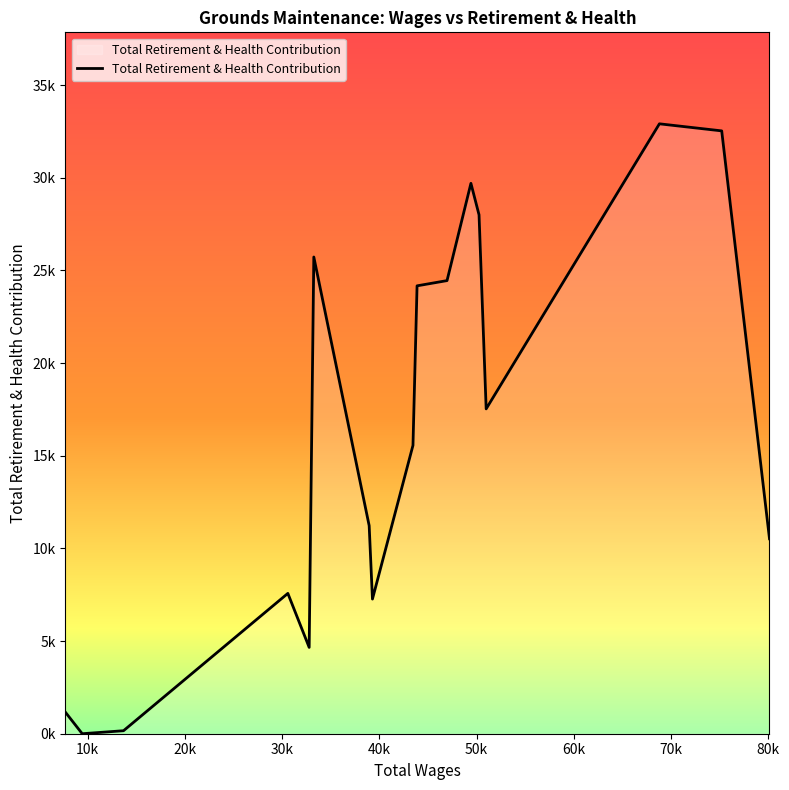

Does the chart display data point markers on the line(s)?

No